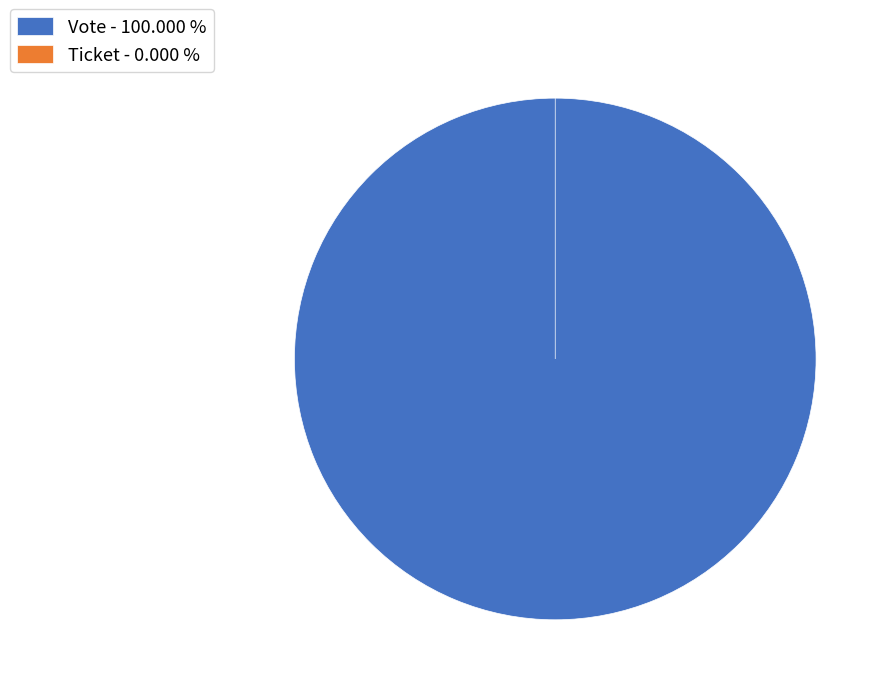

Which slice is the smallest?

Ticket